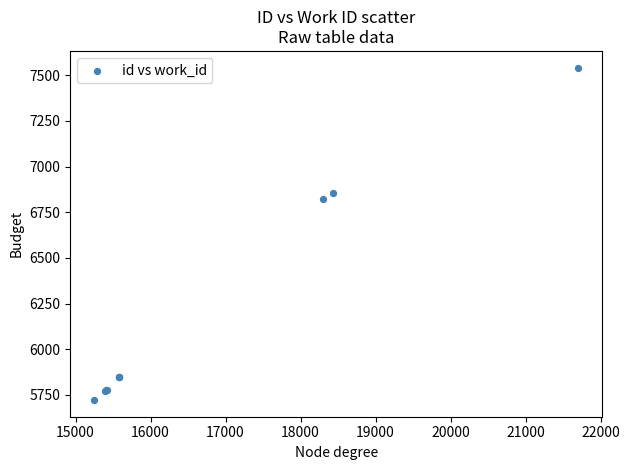

What Y value in the scatter plot is closest to 6632?

6825